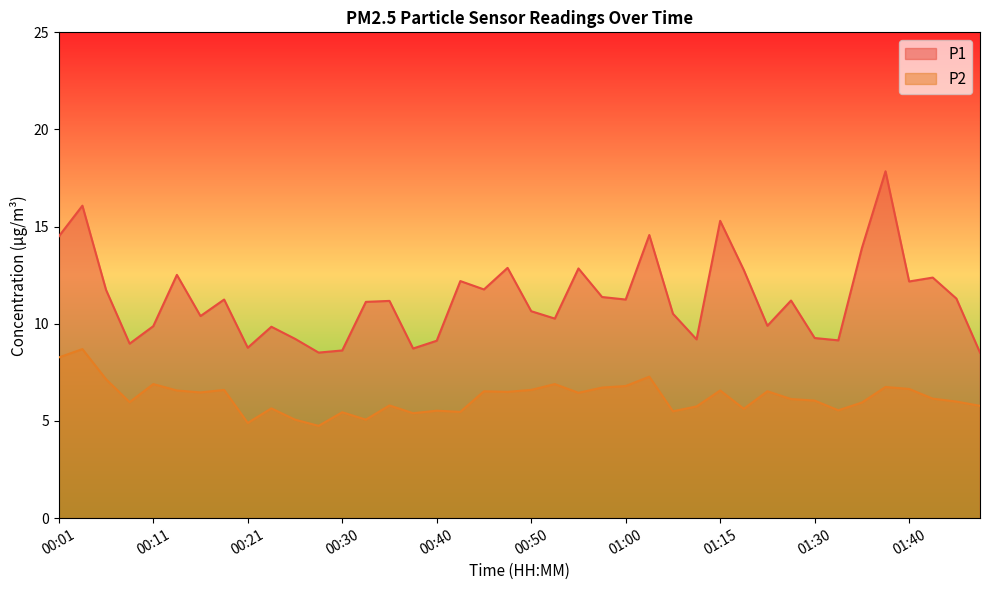

What is the label of the 8th point from the left?

00:18